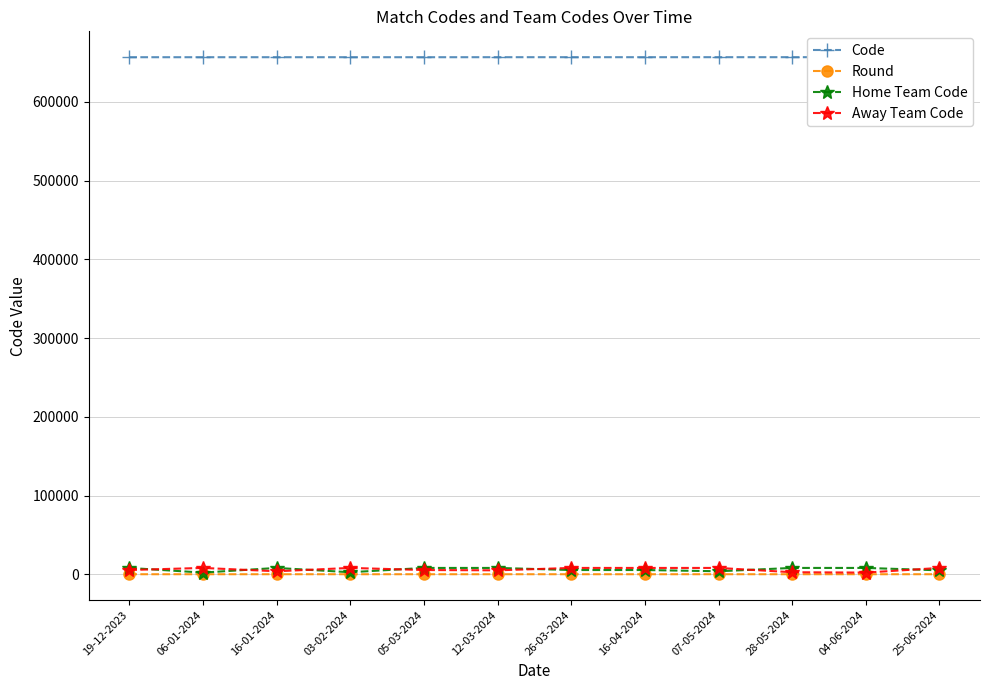

What is the difference between the maximum and minimum values in the Round series?

12